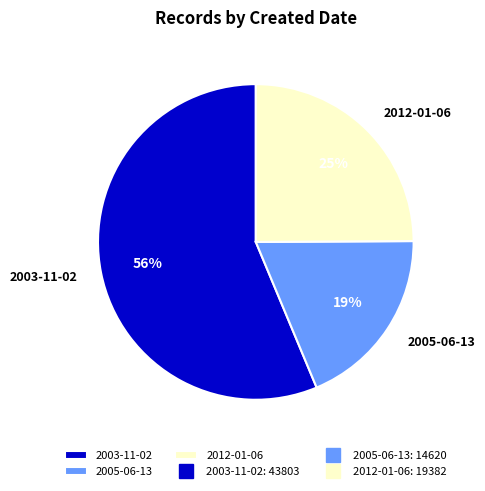

What is the ratio of the value at 2012-01-06 to the value at 2005-06-13?

1.3